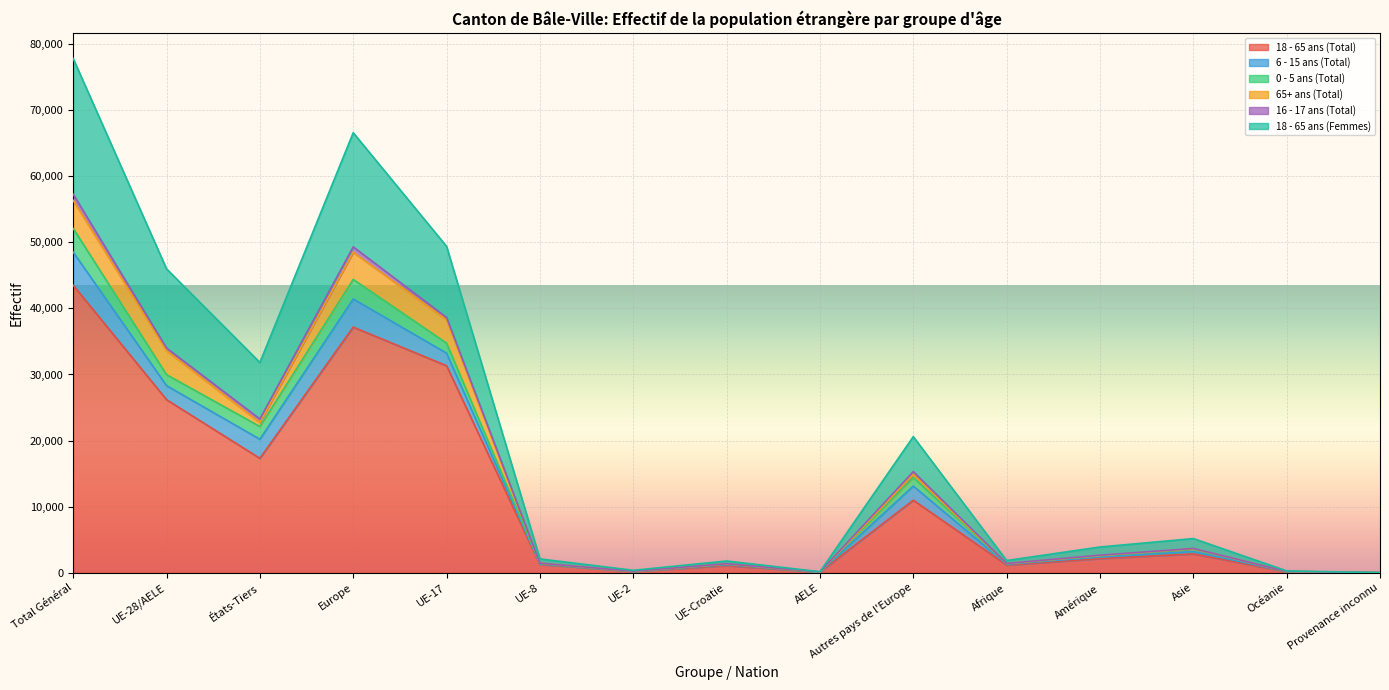

Rank the categories by 18 - 65 ans (Total) value from lowest to highest.

Provenance inconnu, AELE, Océanie, UE-2, UE-Croatie, Afrique, UE-8, Amérique, Asie, Autres pays de l'Europe, États-Tiers, UE-28/AELE, UE-17, Europe, Total Général